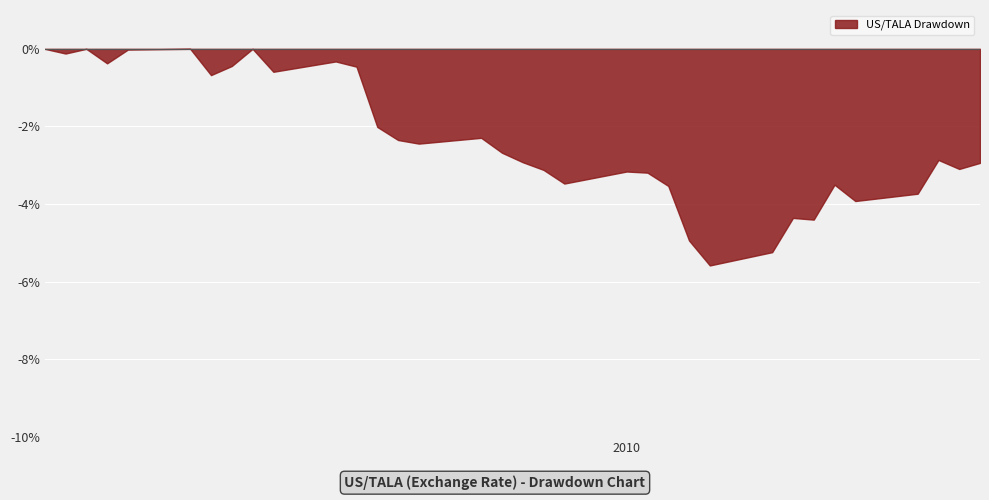

What is the smallest value displayed?

-5.6